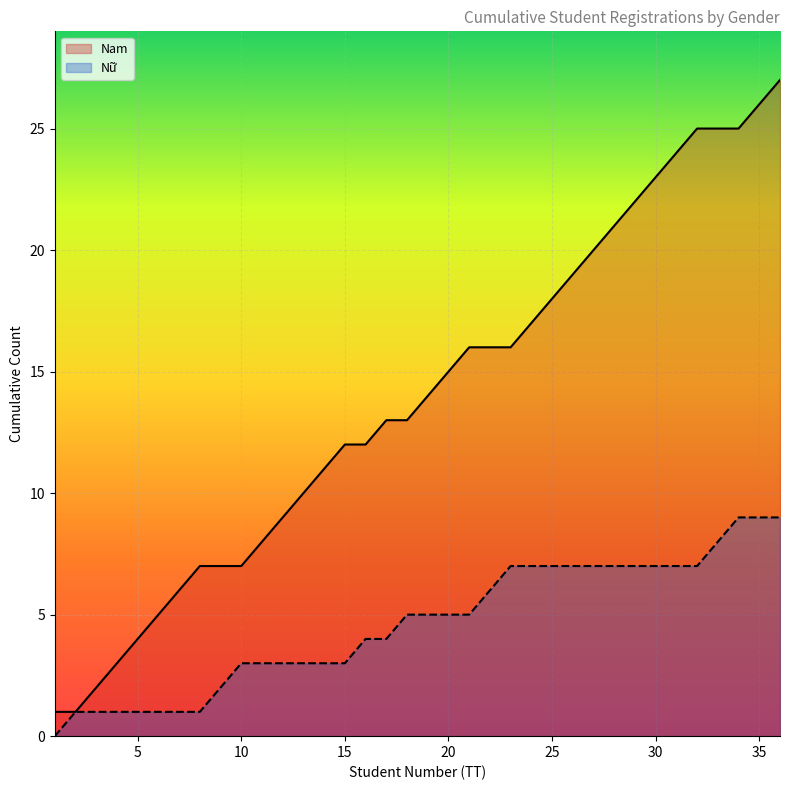

What is the sum of all Nữ values?

166